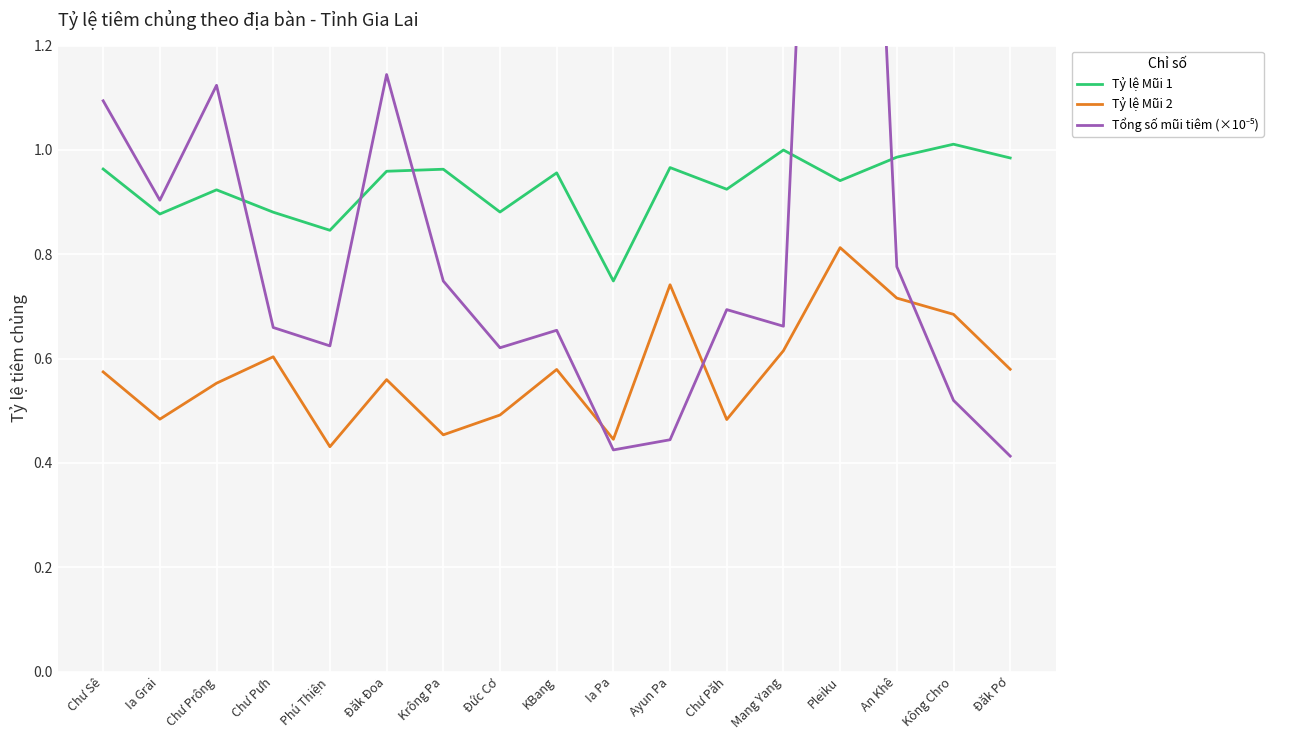

What is the greatest value displayed?

3.1